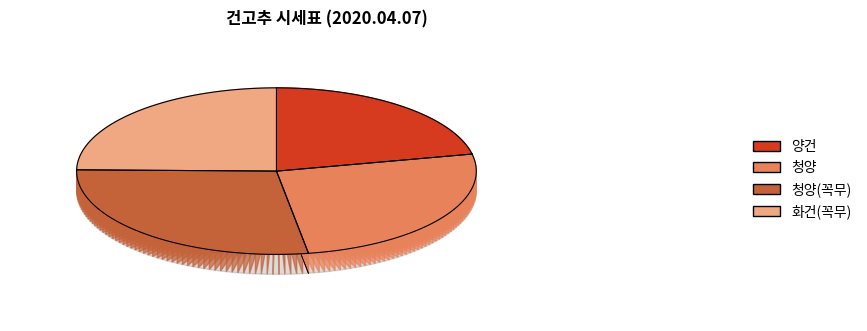

Is the sum of 청양(꼭무) and 화건(꼭무) greater than half?

Yes